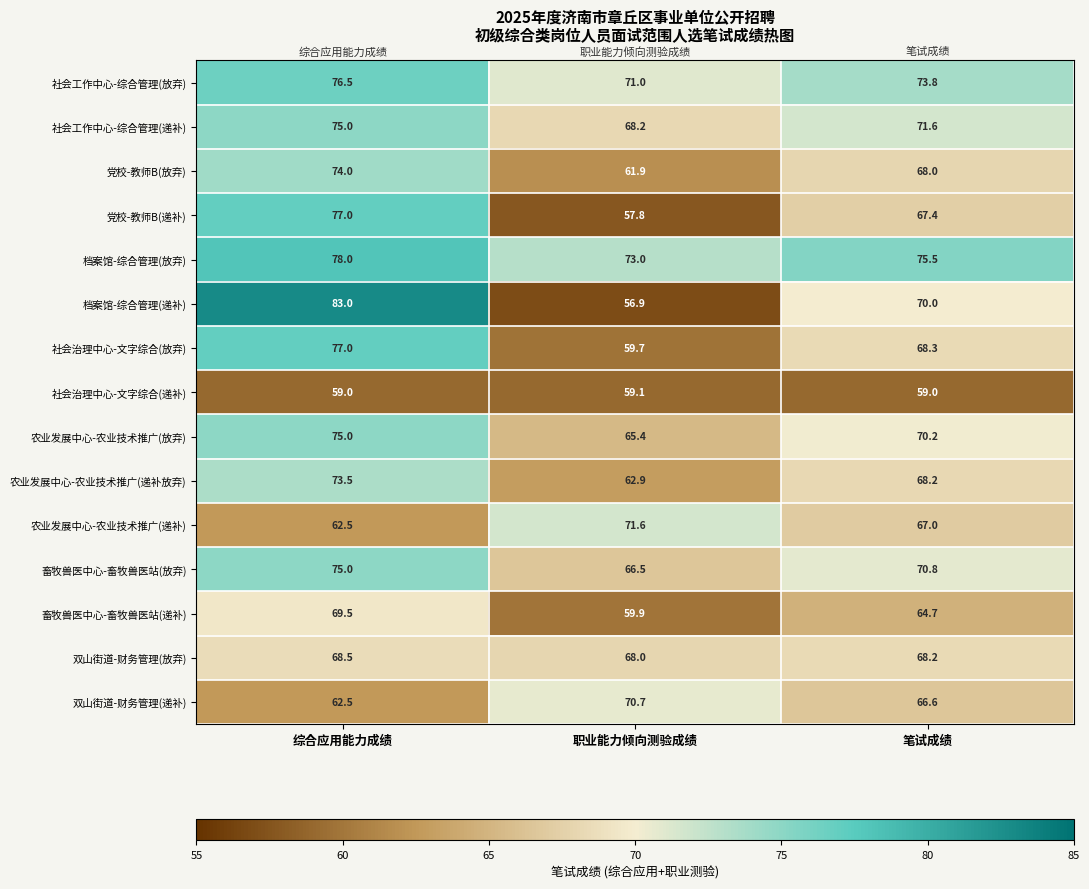

Read the 社会治理中心-文字综合(放弃) value at 综合应用能力成绩.

77.0